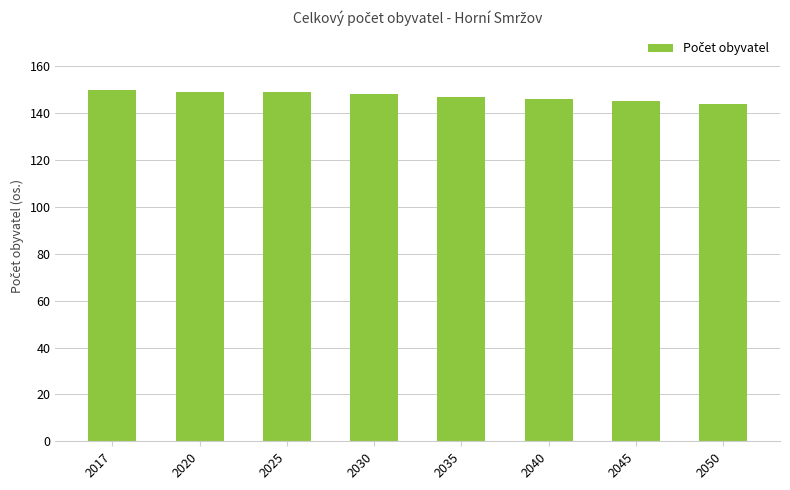

What is the value of the 6th bar from the left?

146